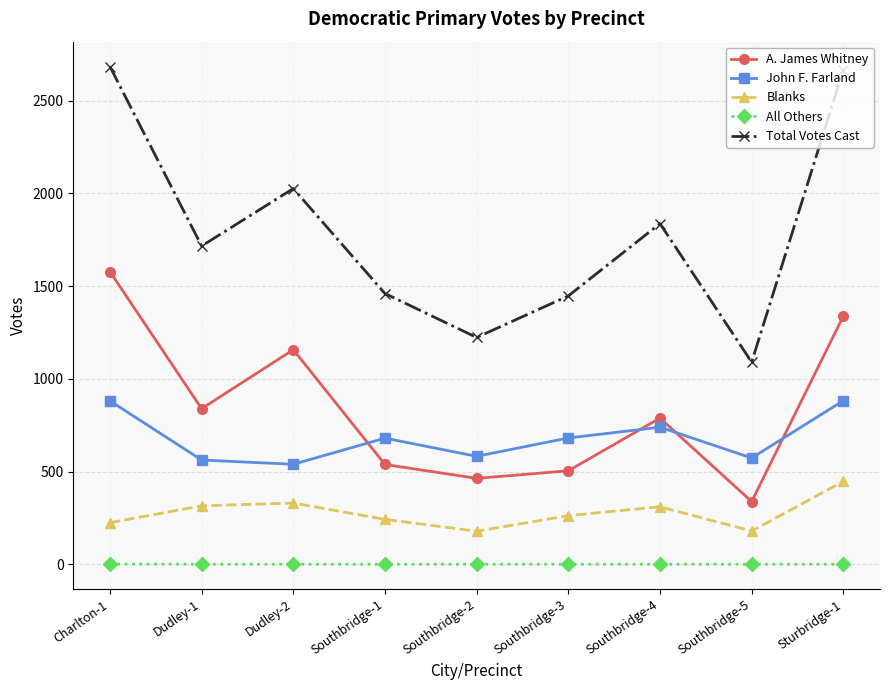

Which series changed the most between Charlton-1 and Dudley-2?

Total Votes Cast